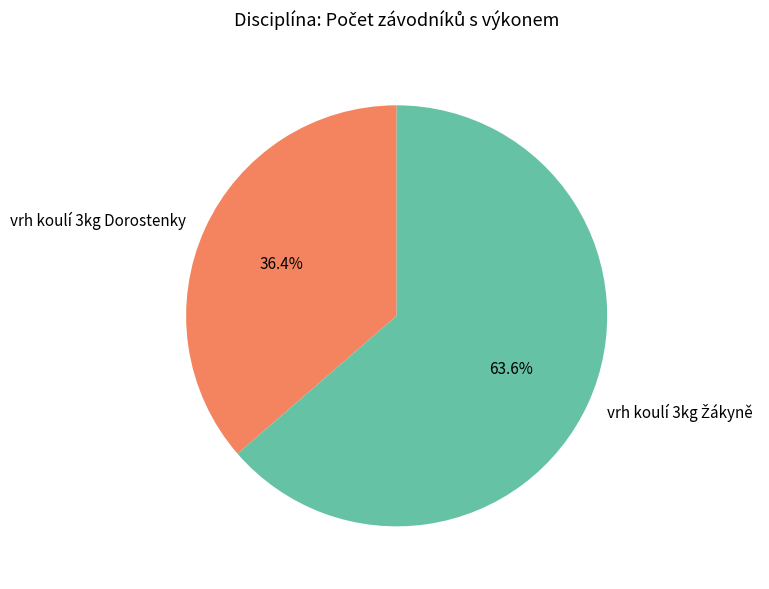

What is the smallest slice in the pie chart?

vrh koulí 3kg Dorostenky